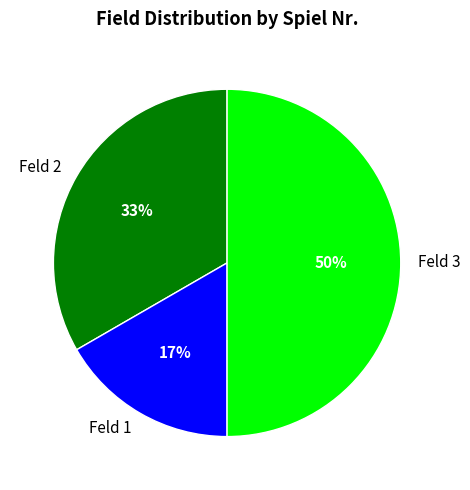

To the nearest percent, what portion does Feld 1 represent?

17%